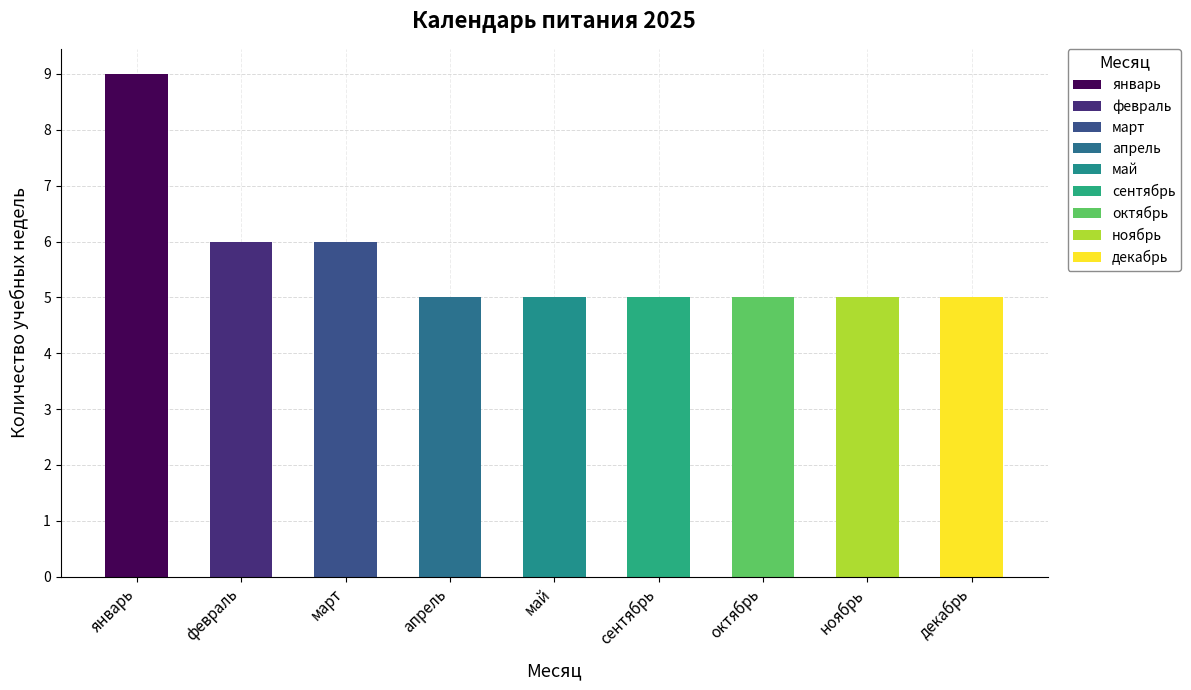

What is the average value?

6